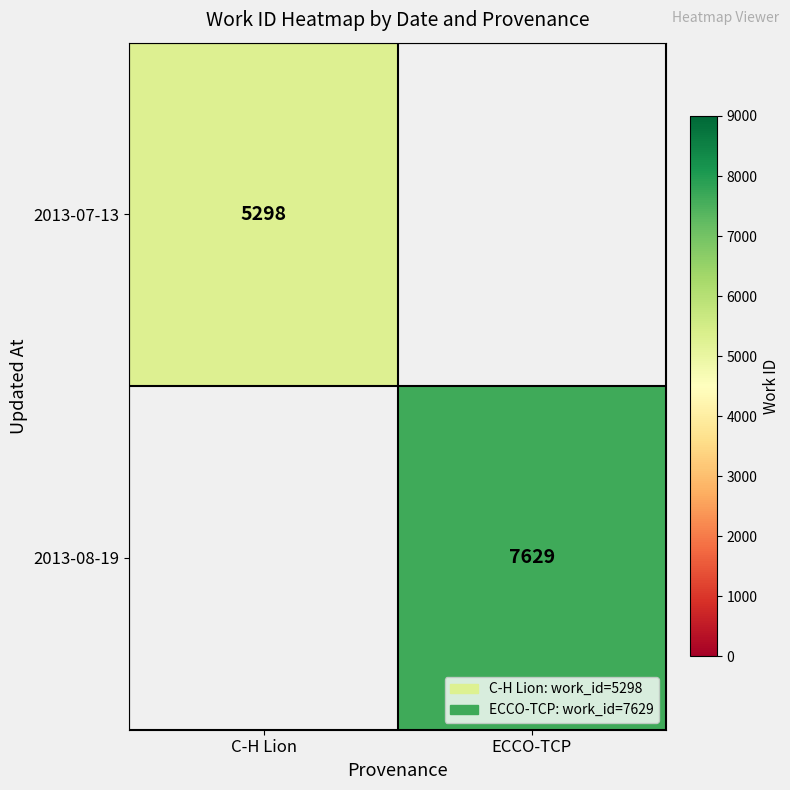

At how many categories does at least one series exceed 6922?

1